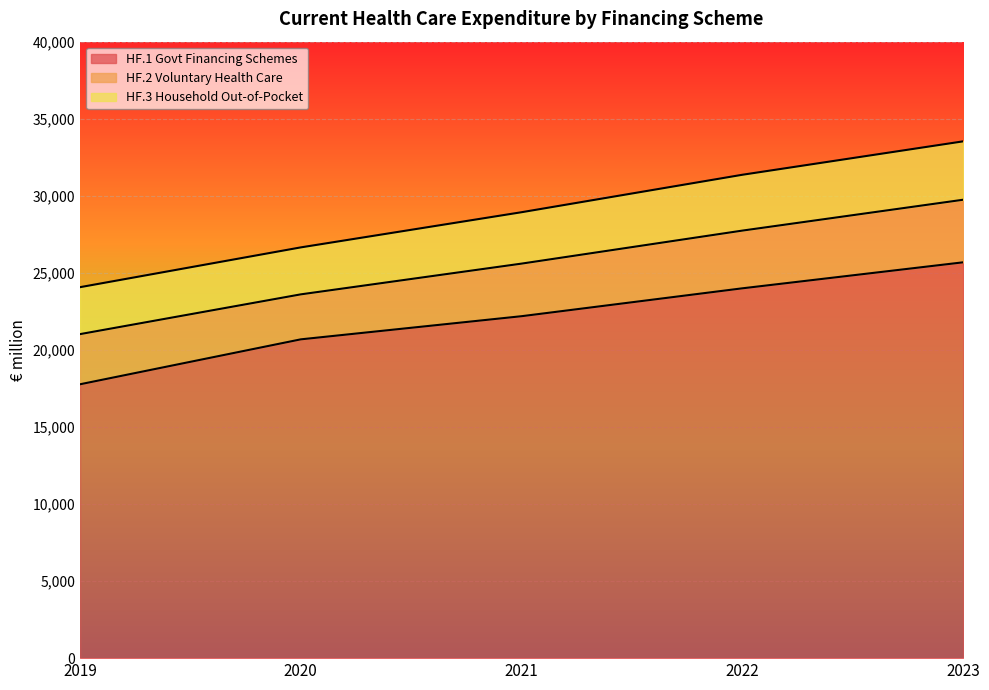

The value of HF.3 Household Out-of-Pocket at 2023 is 3789. True or false?

True